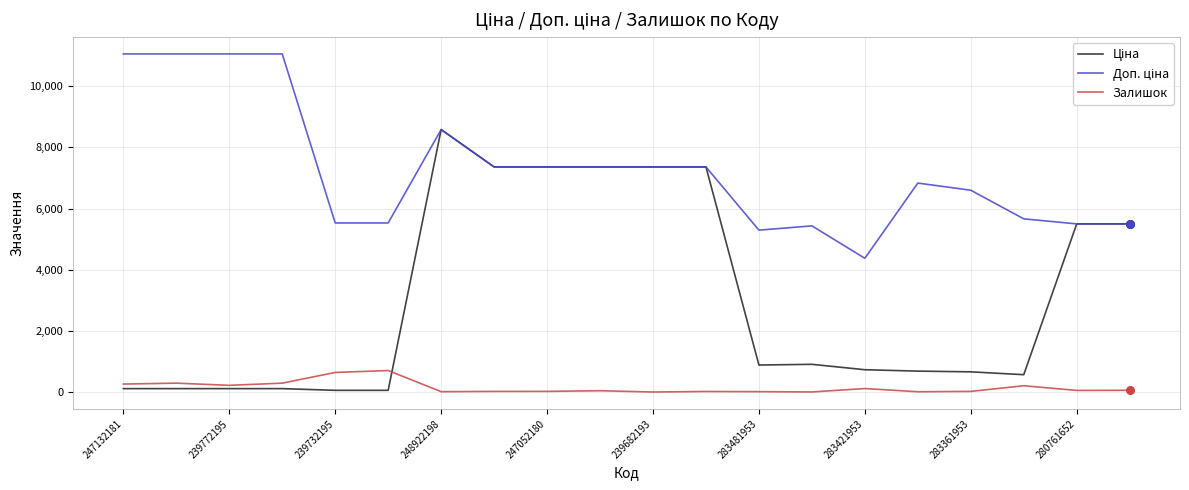

How many lines are shown in the chart?

3